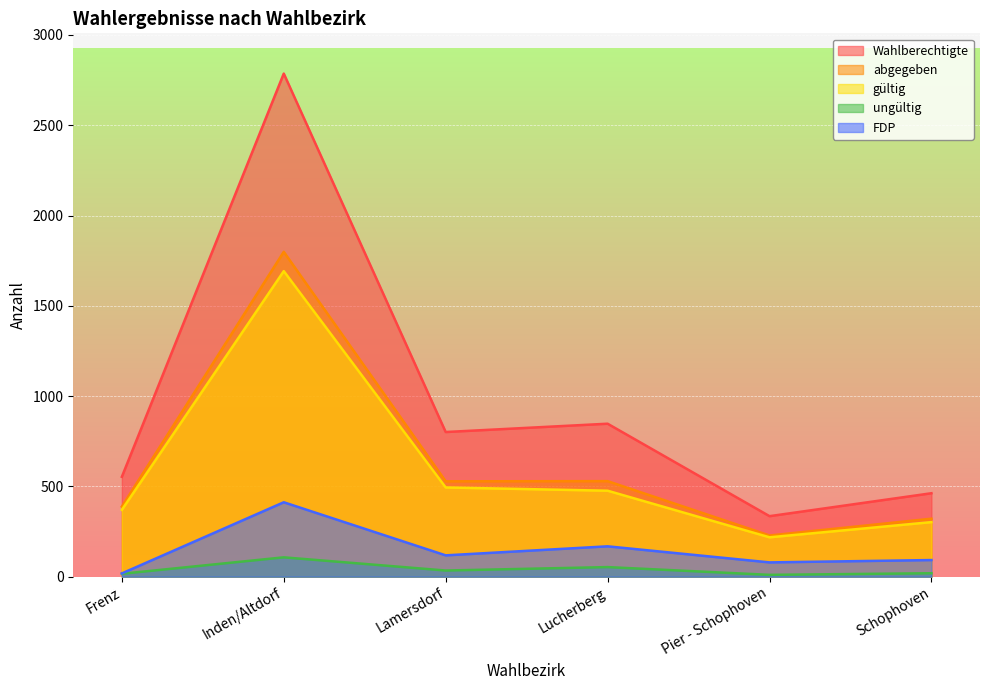

What is the label of the 5th point from the left?

Pier - Schophoven